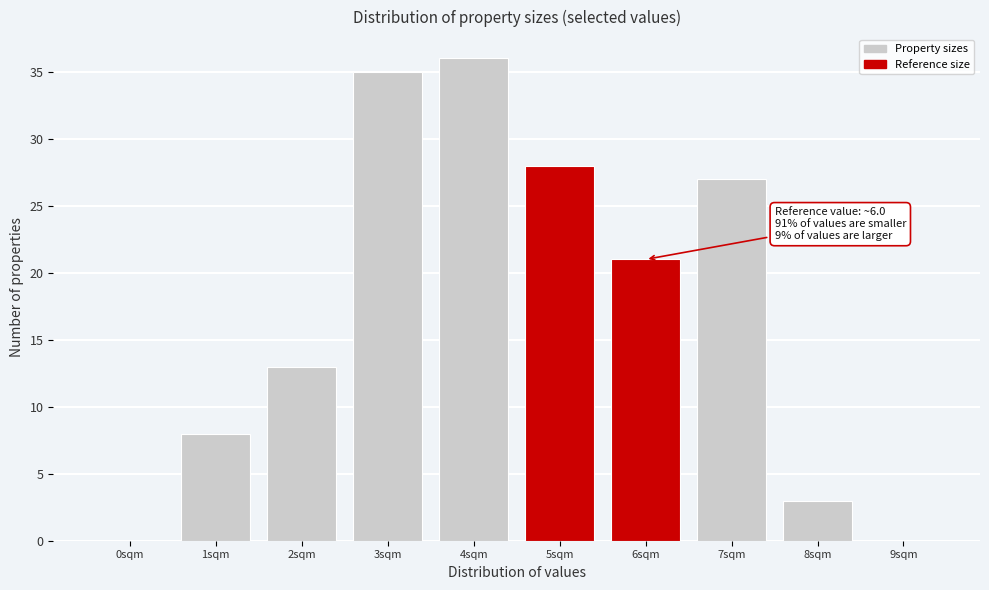

What is the sum of all values?

171